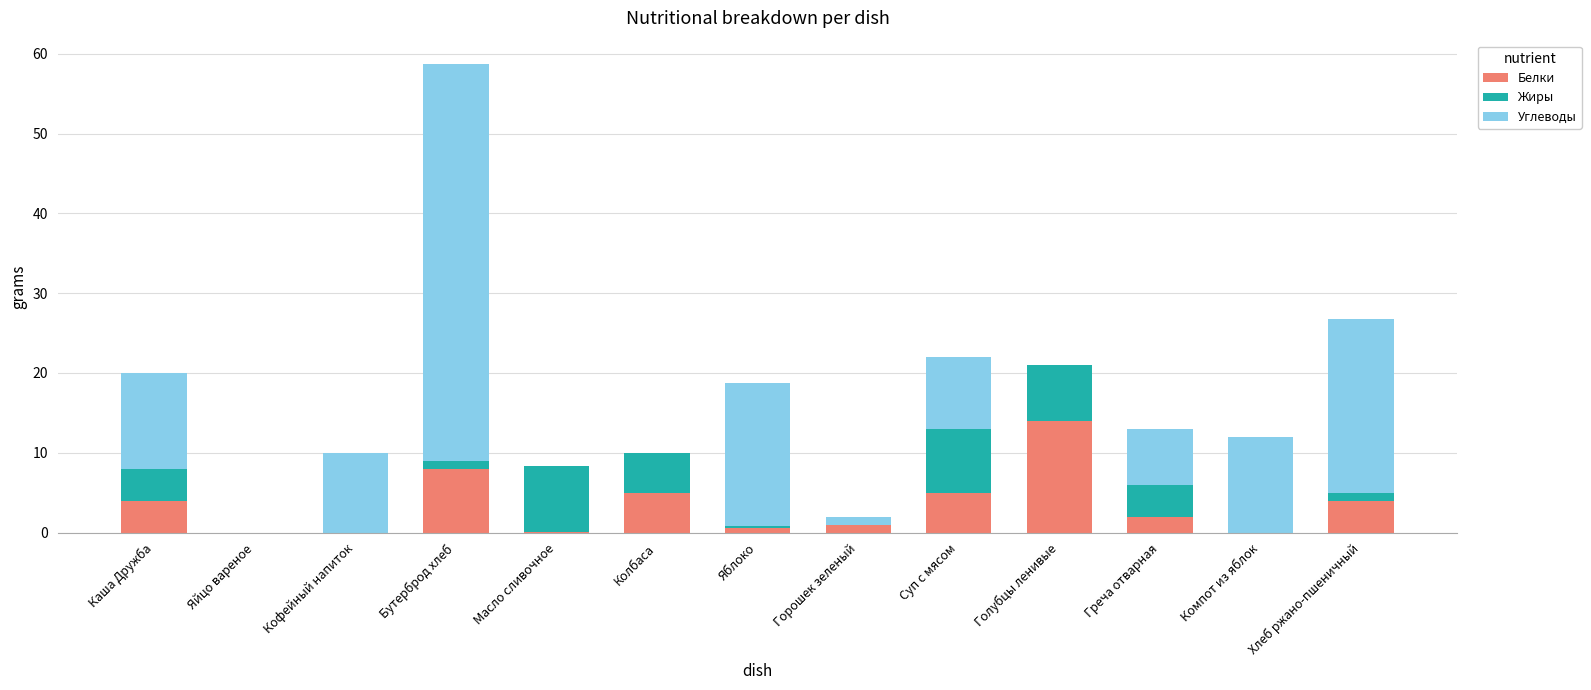

What is the highest value of the Белки series?

14.0